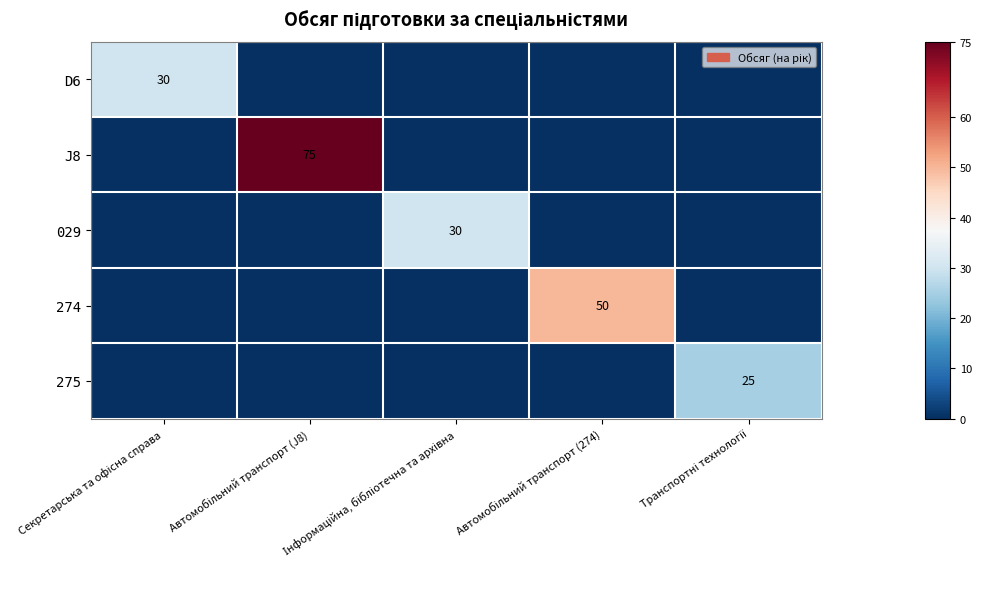

At Автомобільний транспорт (J8), list the series in order from largest to smallest.

J8, D6, 029, 274, 275